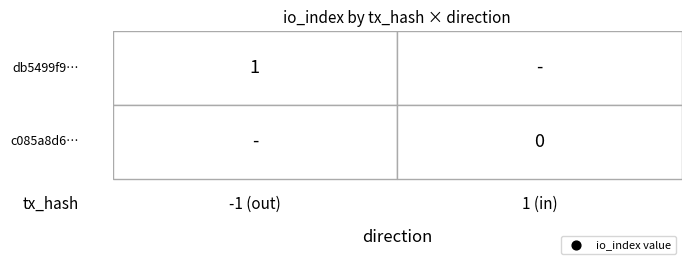

How many data points in c085a8d6526d72c73c7c8147f9a36445b20c488 are less than 1?

1